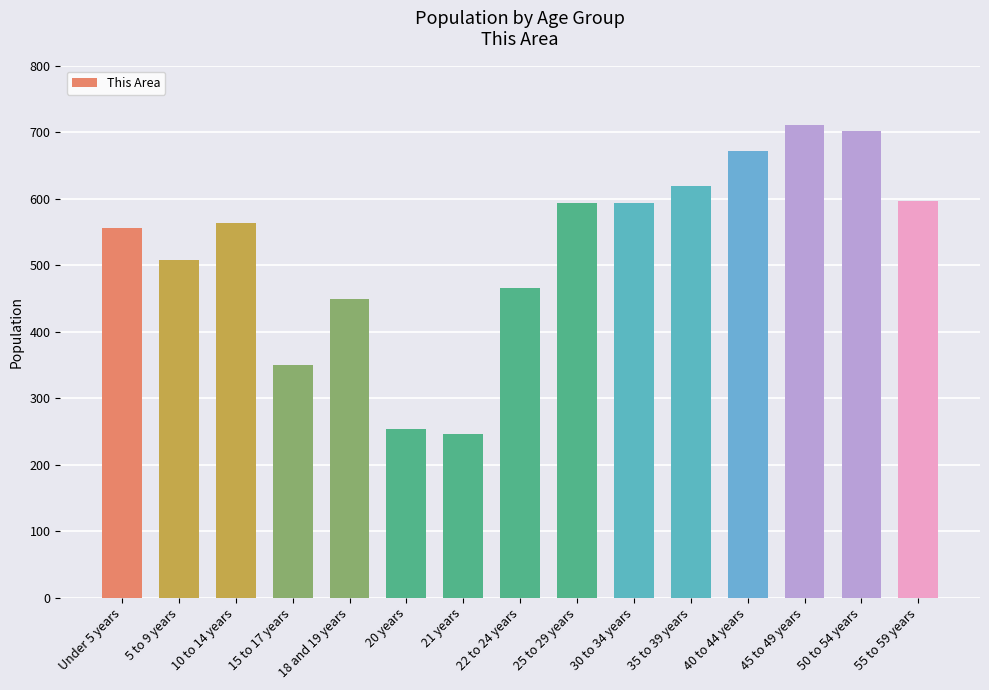

What is the difference between the maximum and minimum values?

464